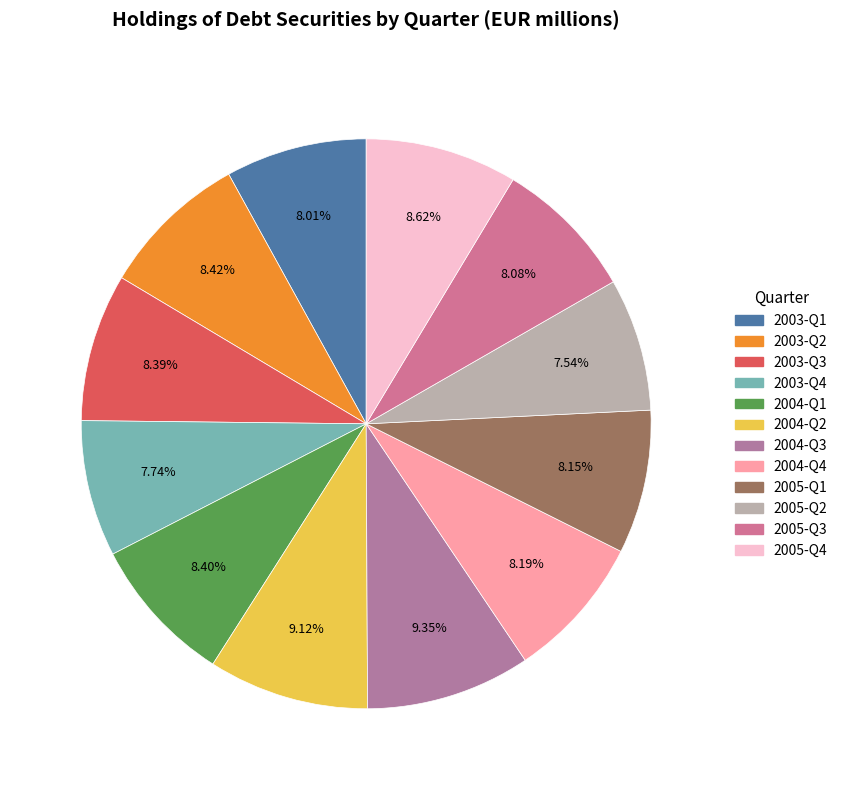

True or false: 2005-Q4 accounts for 9% of the total.

True